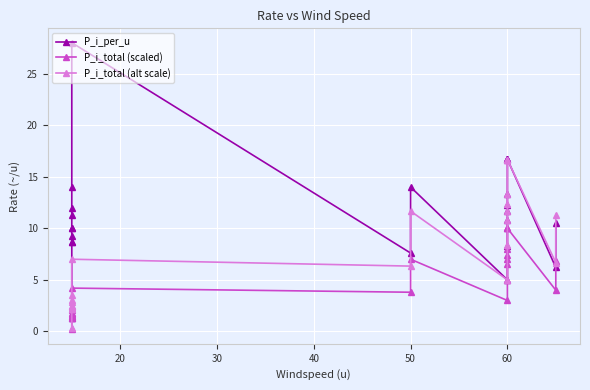

In P_i_per_u, how many points are lower than both neighbors (excluding endpoints)?

3